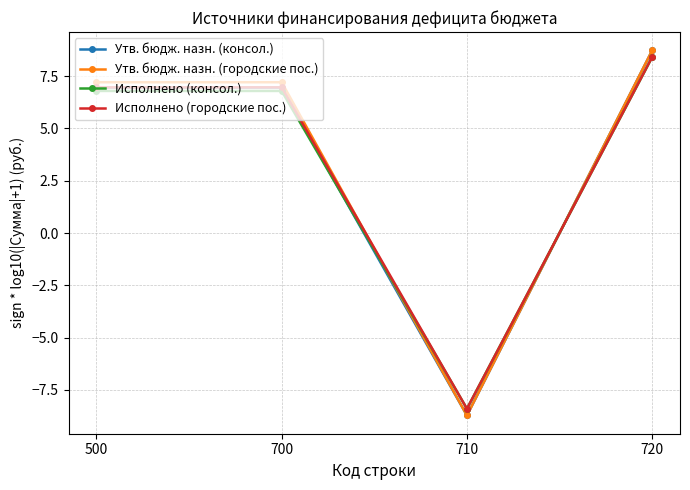

What is the difference between the highest and lowest values at 500?

0.4